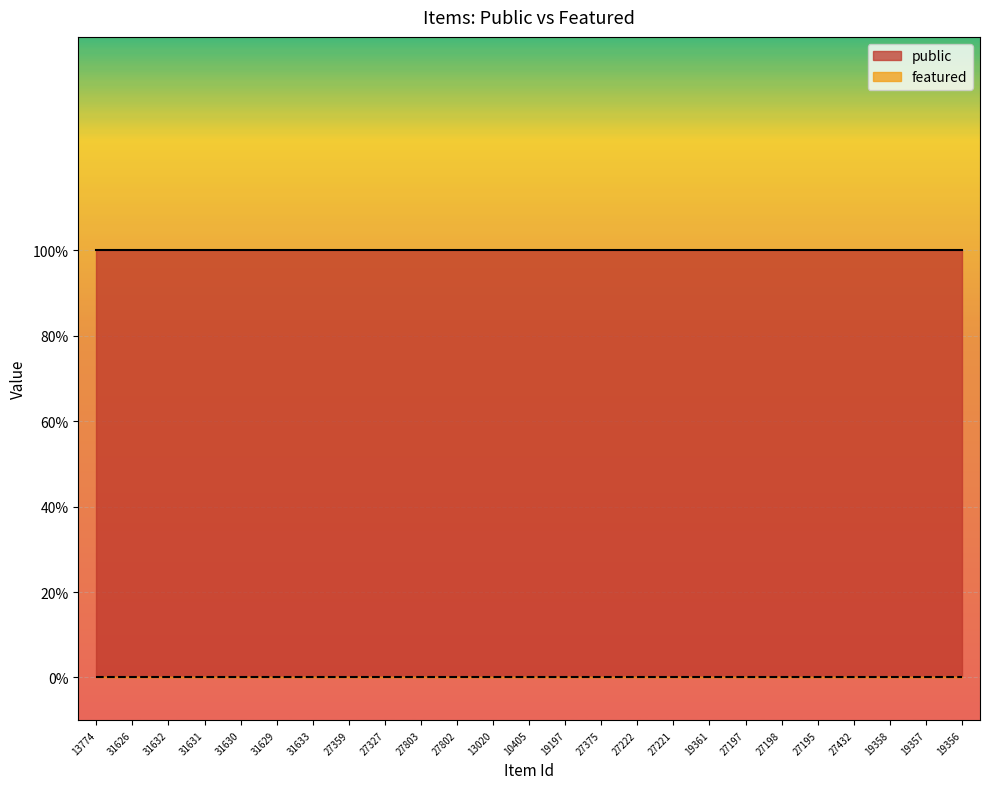

At which category is the sum across all series the highest?

13774